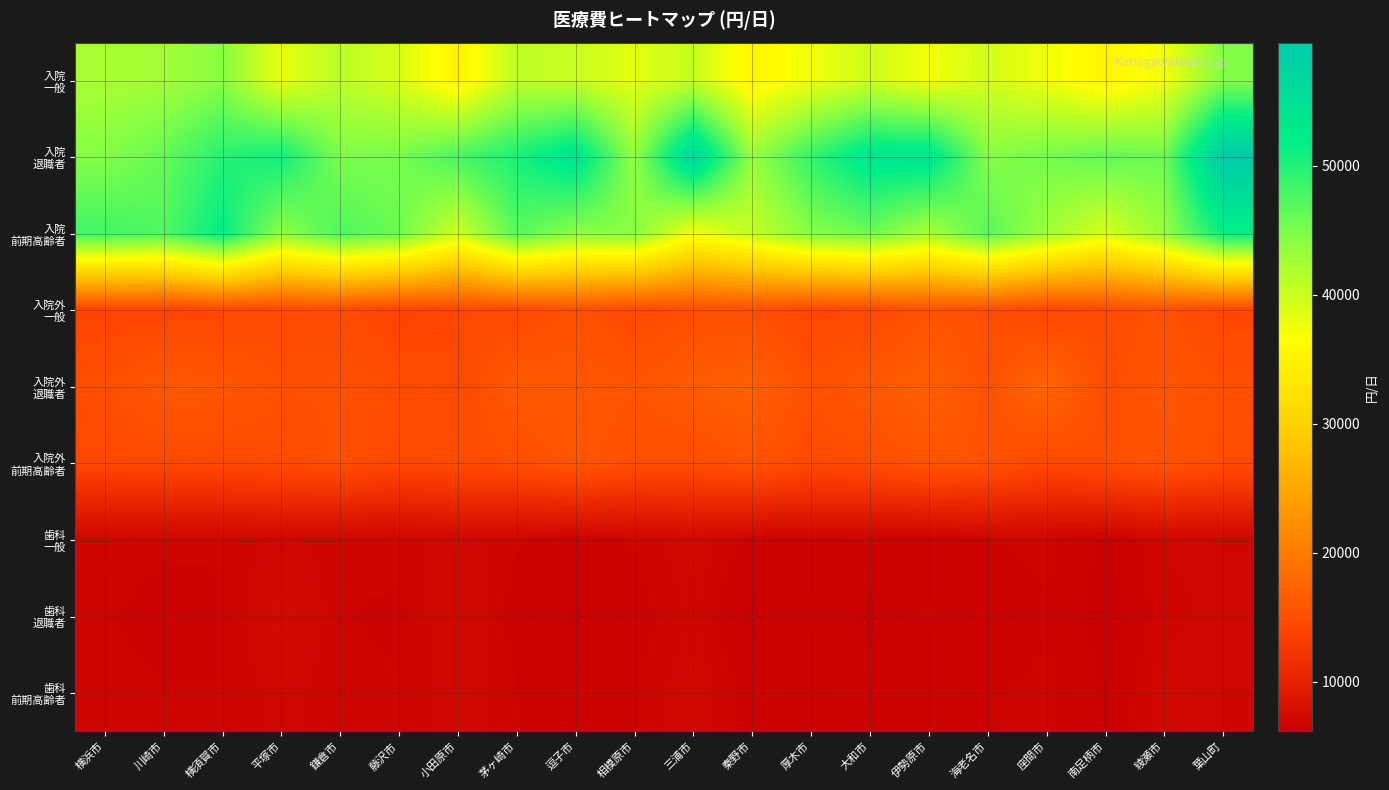

How many data points does each series have?

20